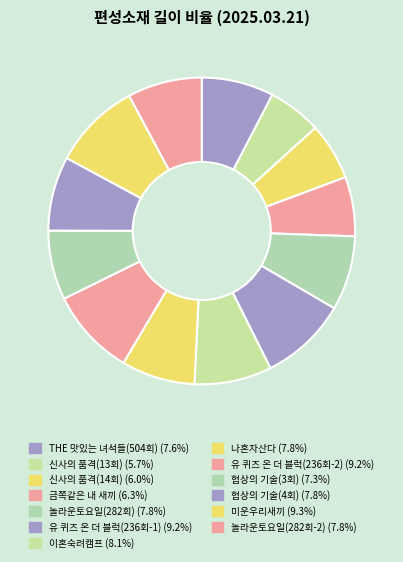

How many segments does this pie chart have?

13